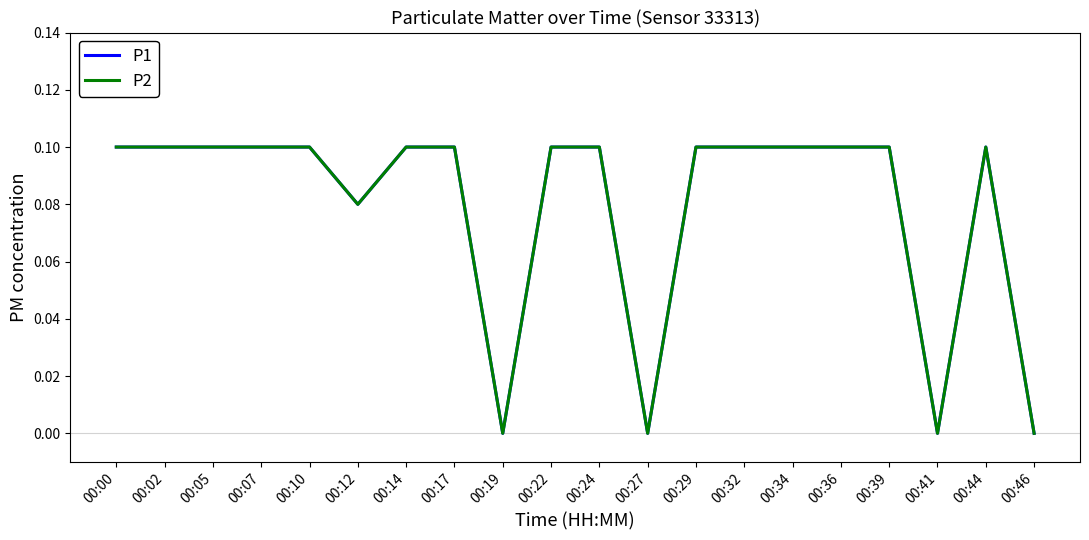

Does the chart display data point markers on the line(s)?

No